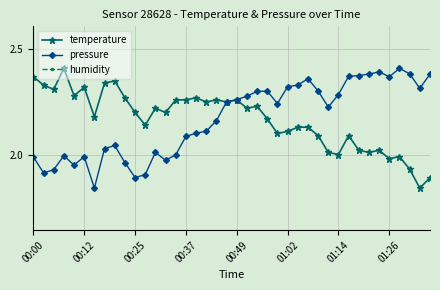

Is it true that temperature equals 0.6 at 01:26?

False